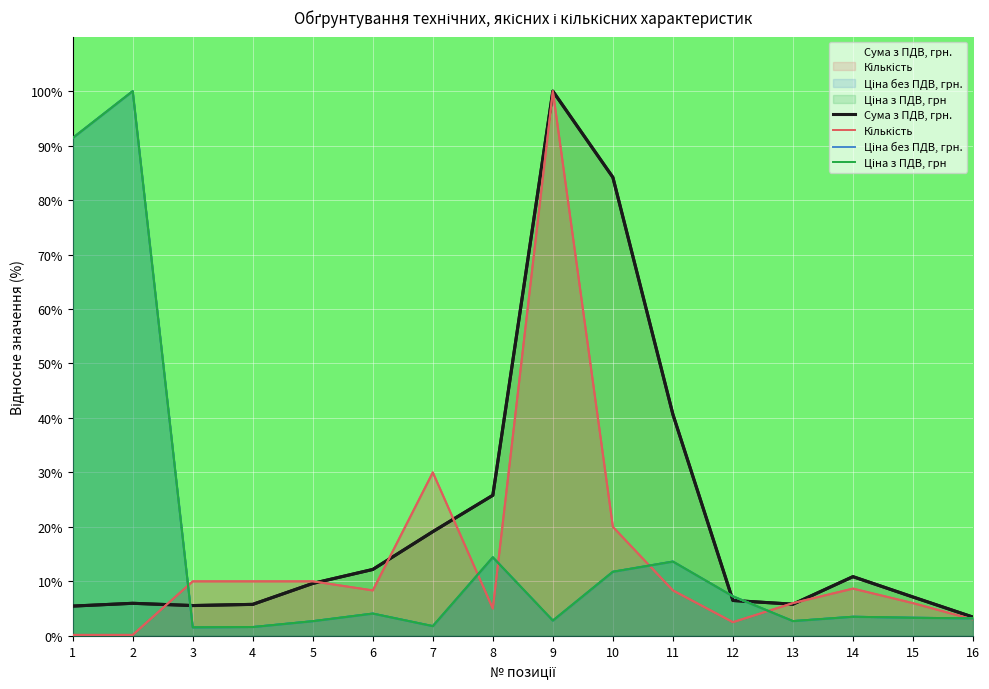

True or false: Ціна без ПДВ, грн. has a value of 3.6 at 10.

False